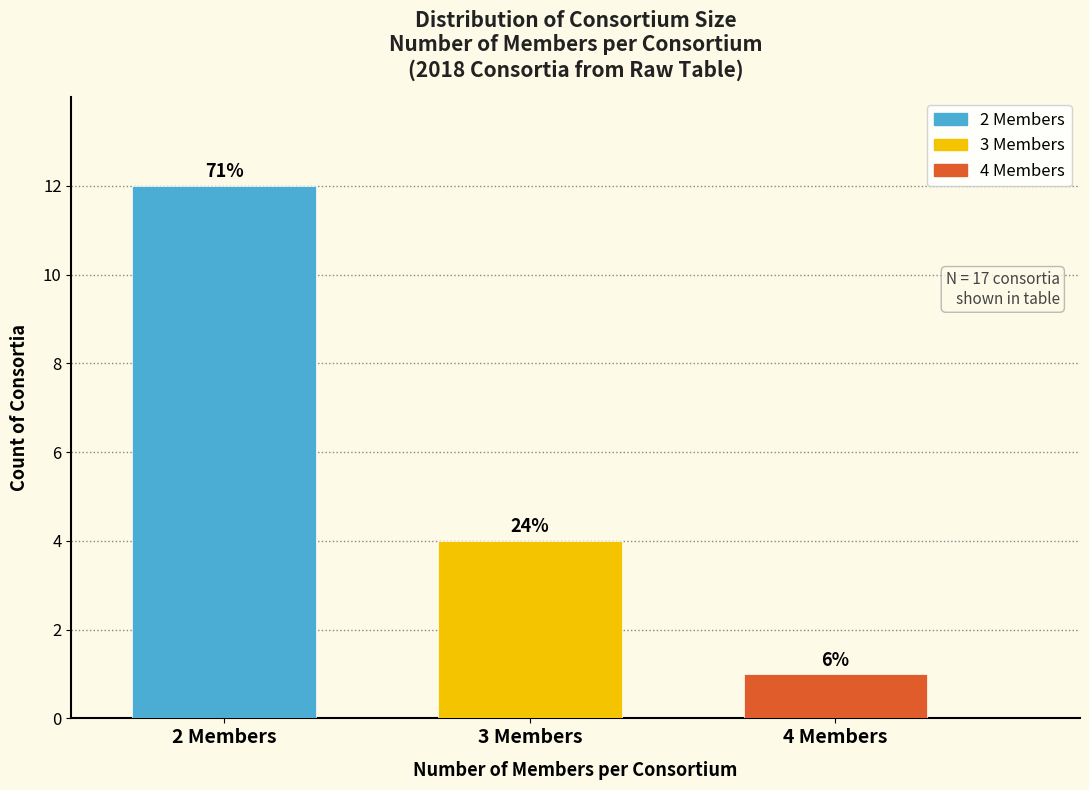

How many bars are there in total?

3